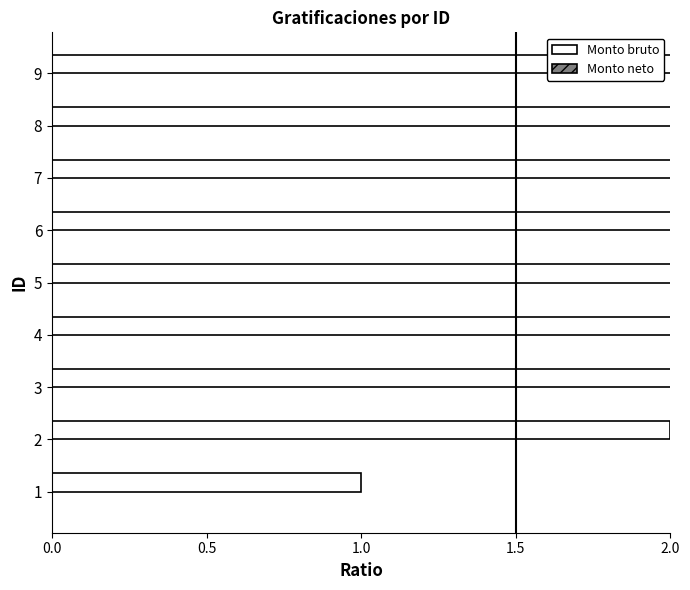

The Monto neto de las gratificaciones series shows 0.3 at 1.0. True or false?

True